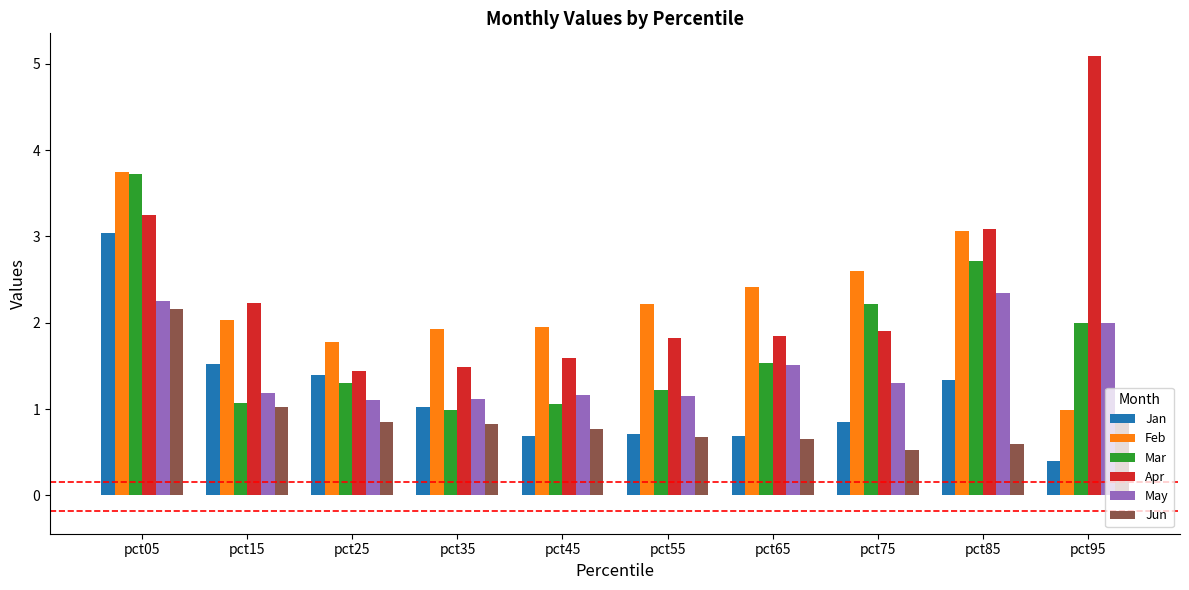

How many bars are there in each group?

6